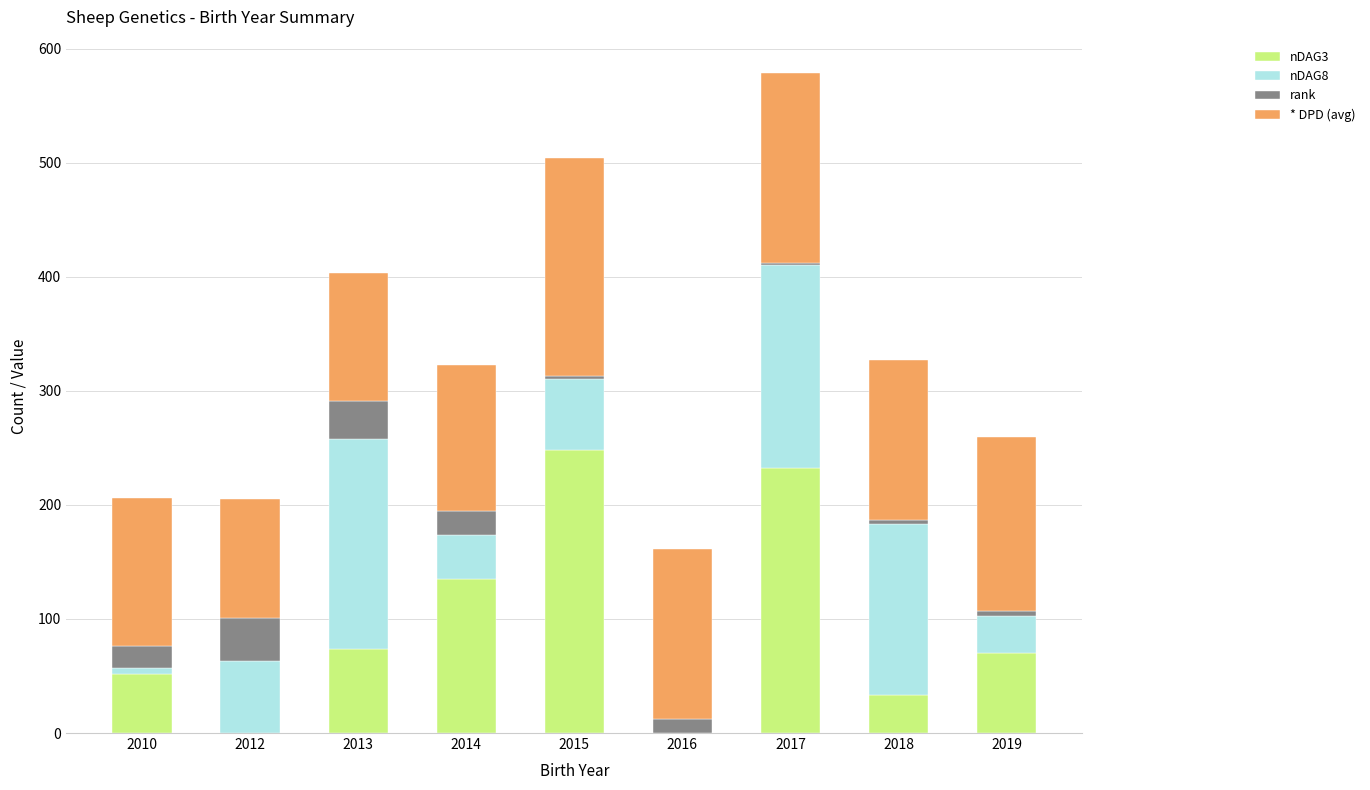

At which category is the sum across all series the highest?

2017